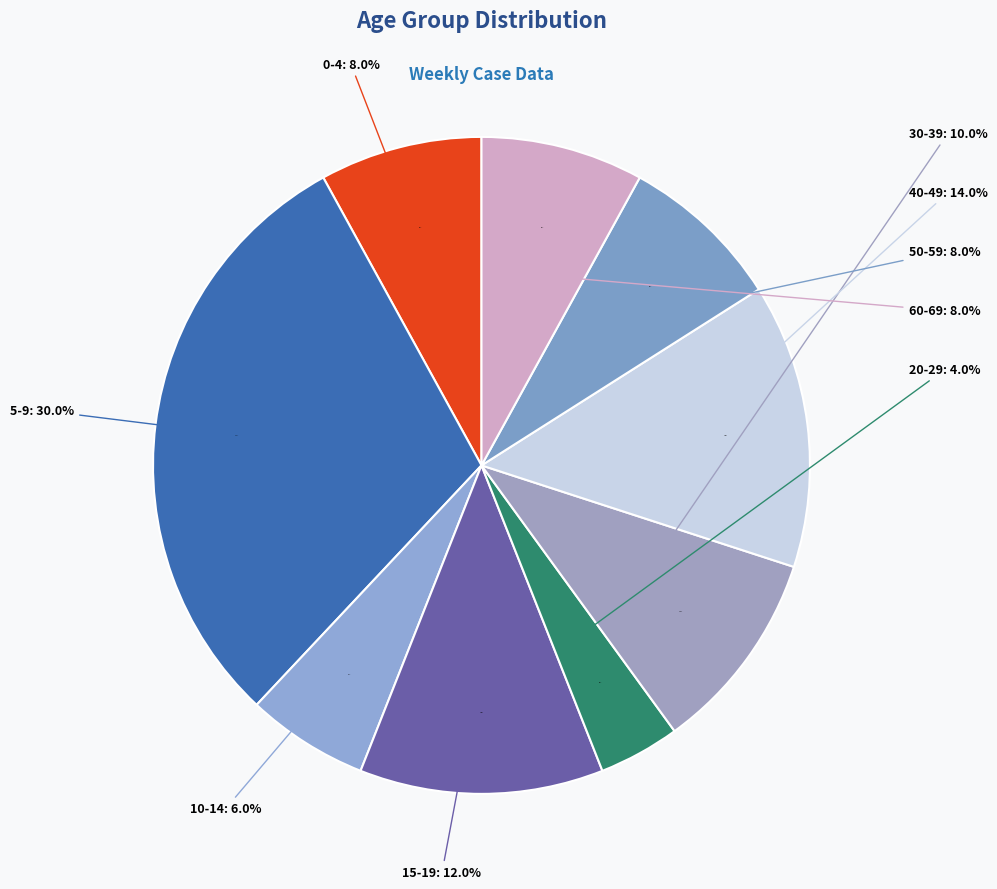

Is 5-9 the majority of the pie?

No